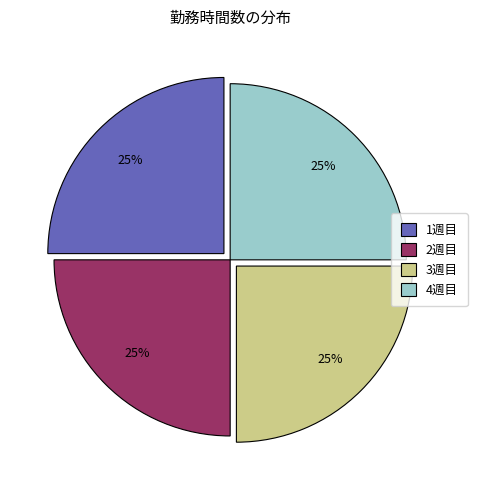

Is there a majority slice in this chart?

No